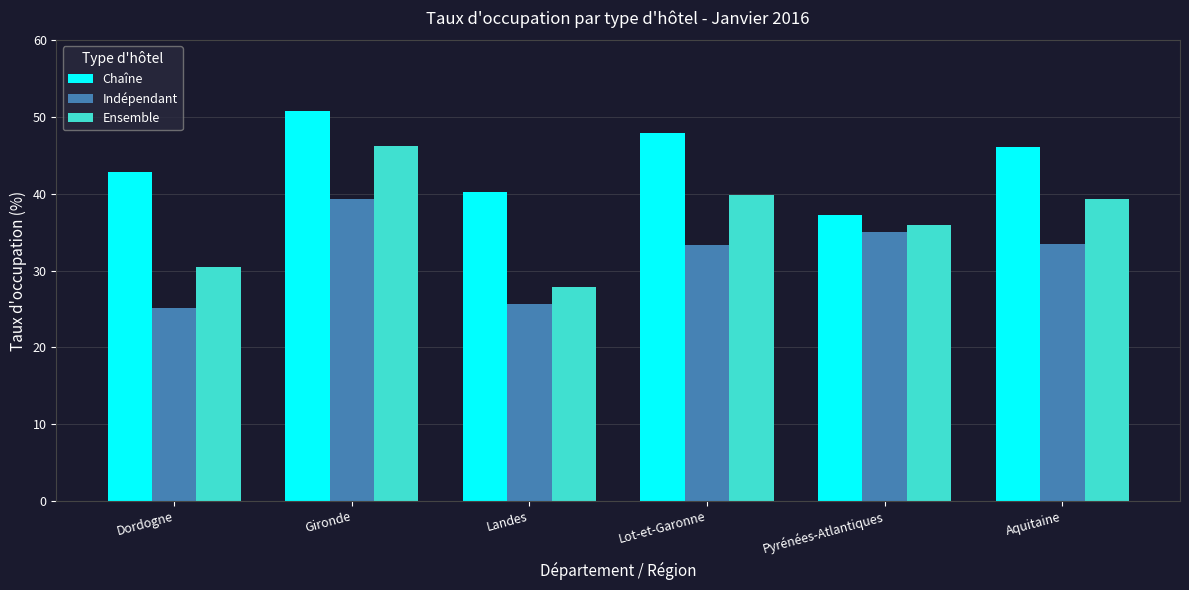

Rank the categories by Chaîne value from lowest to highest.

Pyrénées-Atlantiques, Landes, Dordogne, Aquitaine, Lot-et-Garonne, Gironde